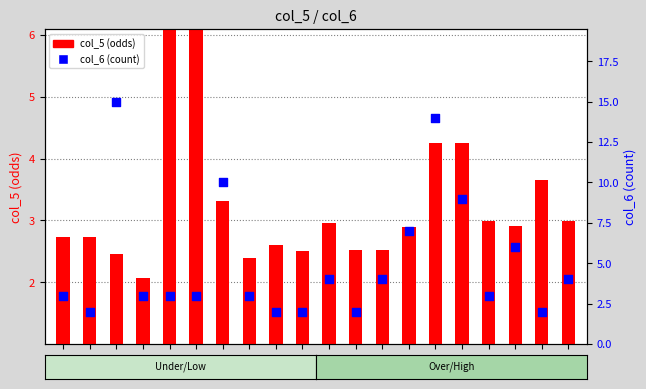

Is the value of col_5 (odds) at 9 greater than the value of col_6 (count) at 10?

No